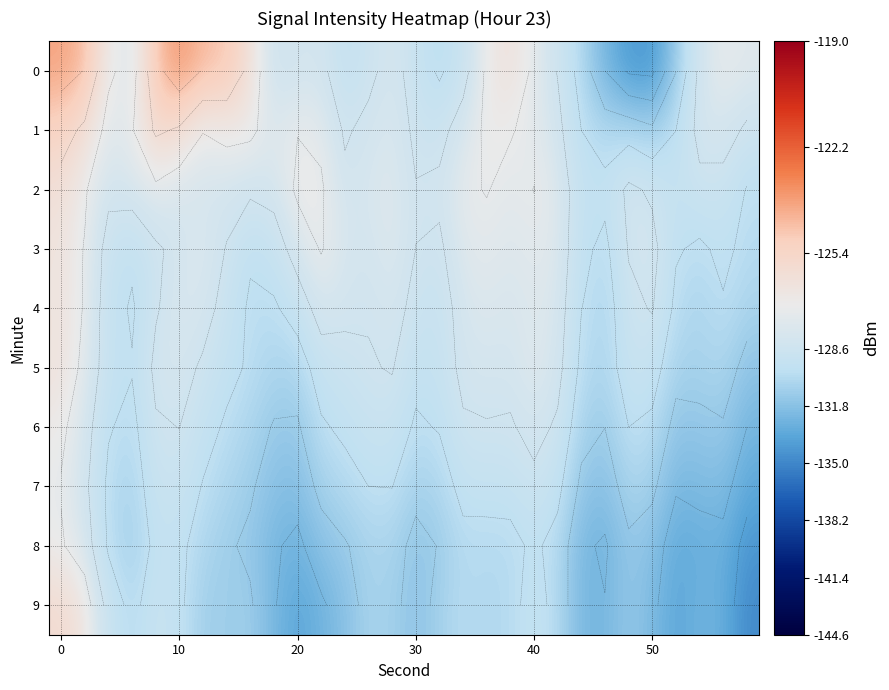

What is the difference between the maximum and minimum values in the 8 series?

7.3